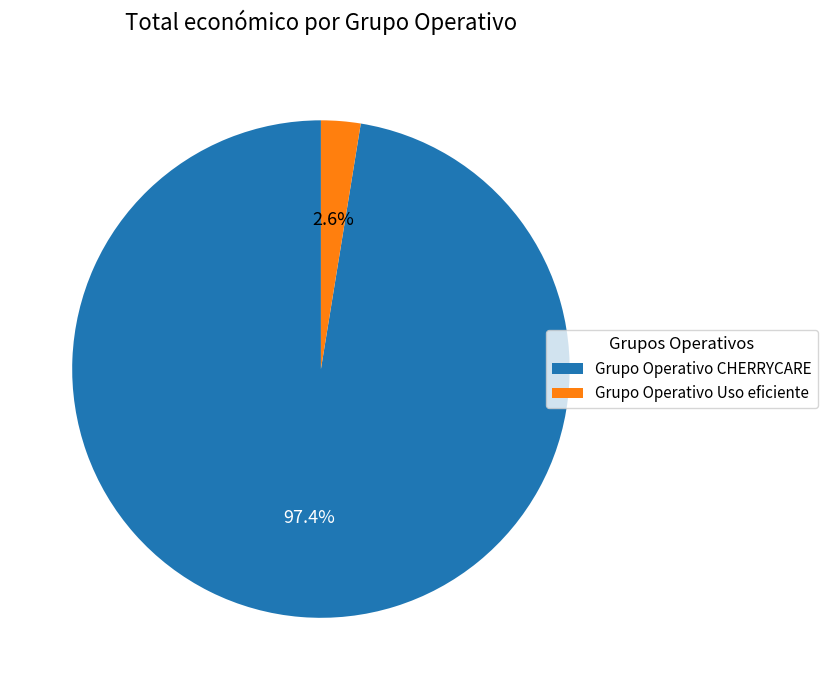

Count the number of slices in the pie.

2